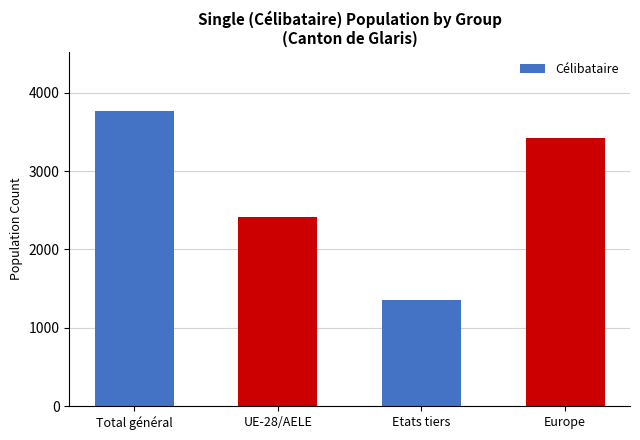

How many values are below 3427?

2